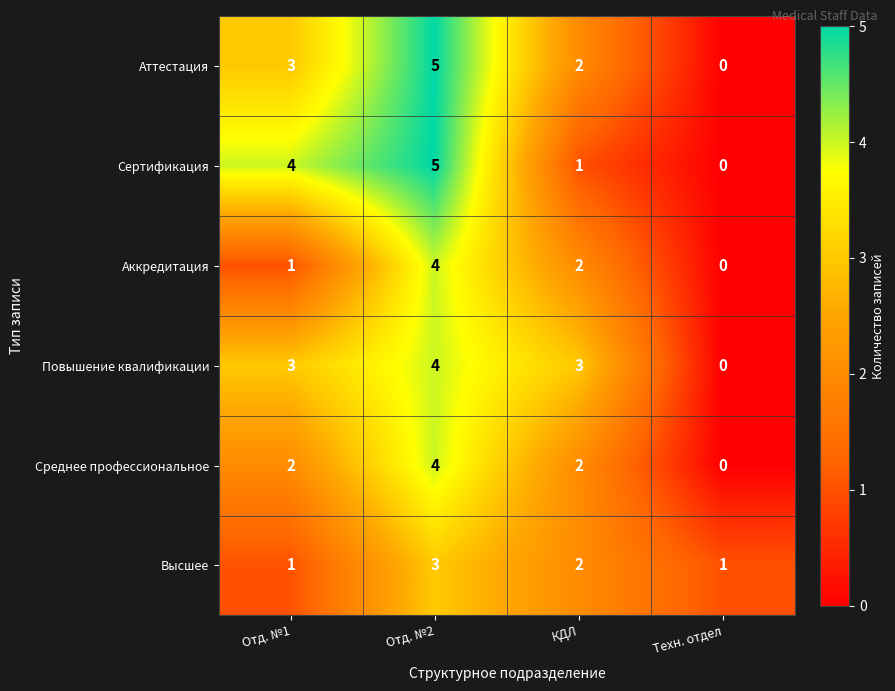

What is the difference between the second highest and minimum values in the Аттестация series?

3